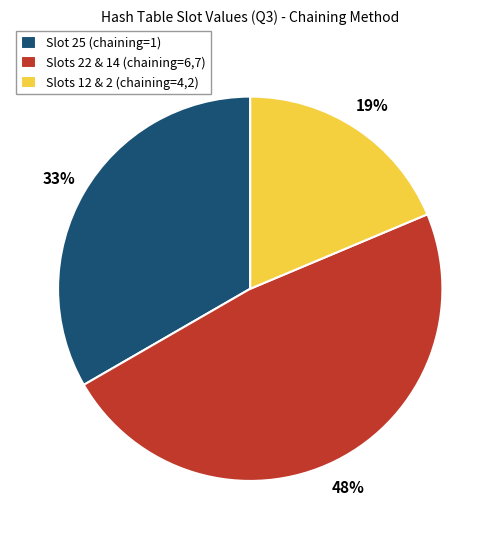

How many slices are in this pie chart?

3